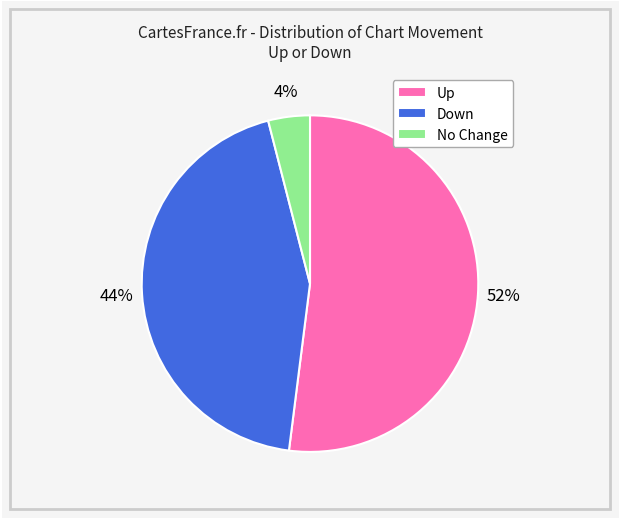

The Up slice represents 43% of the pie. True or false?

False